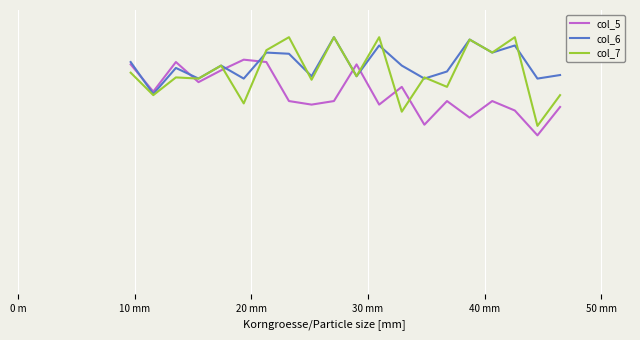

Is this an area chart (filled region under the line)?

No